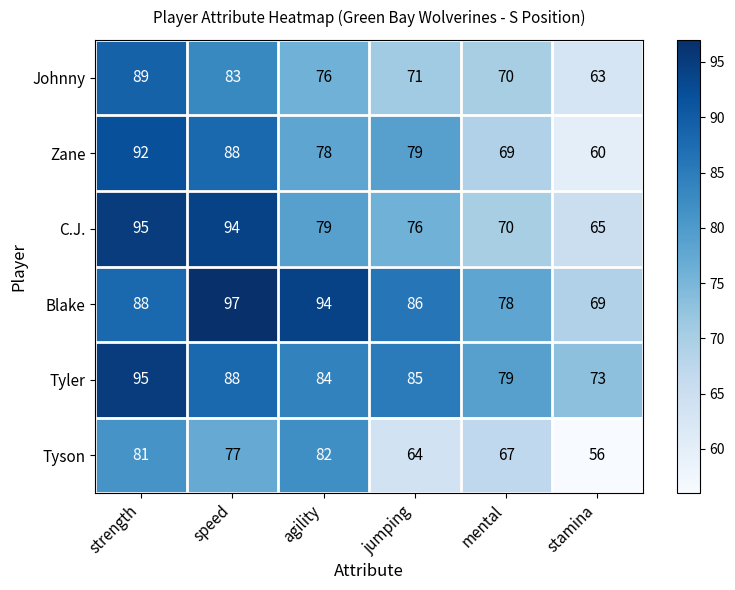

What is the maximum value for Zane?

92